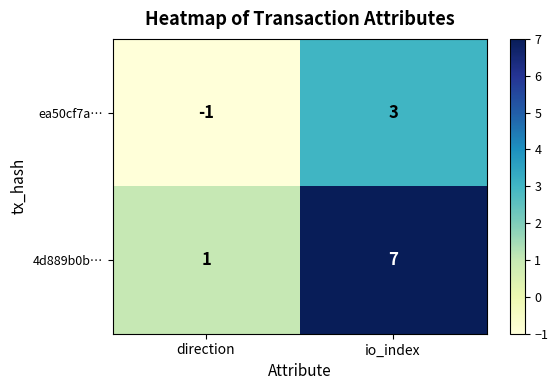

Which series has the largest range (max minus min)?

4d889b0b…